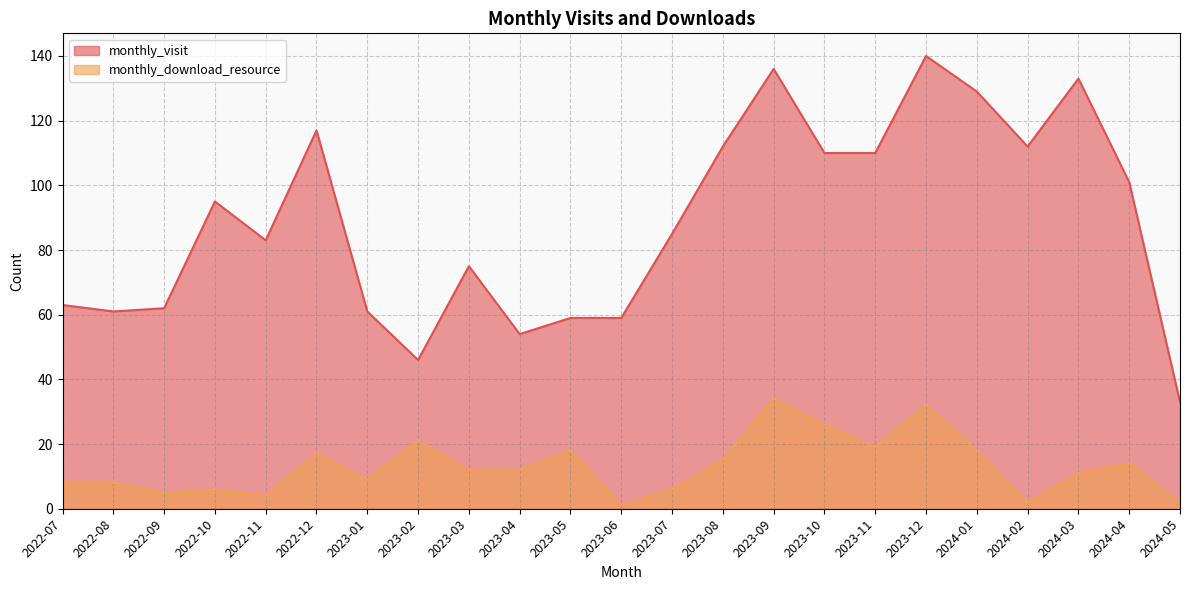

What is the difference between the maximum and second lowest values in the monthly_visit series?

94